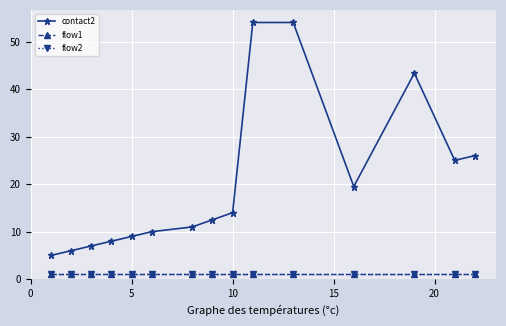

True or false: flow2 and contact2 cross at least once.

False